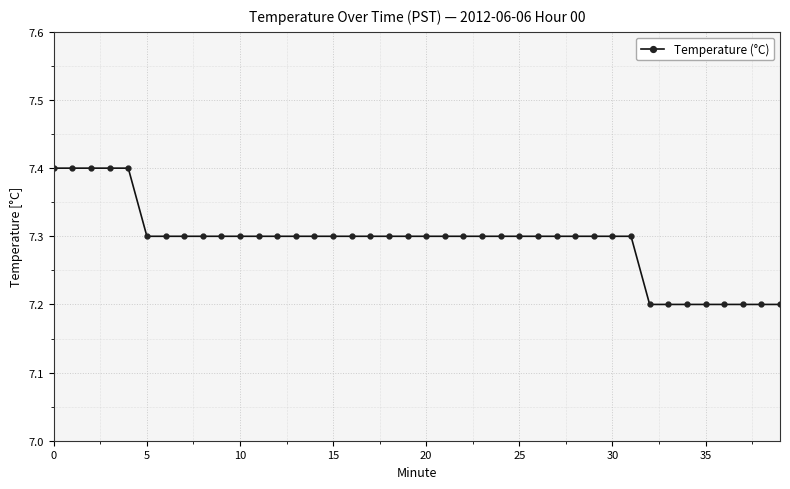

What is the average value?

7.3